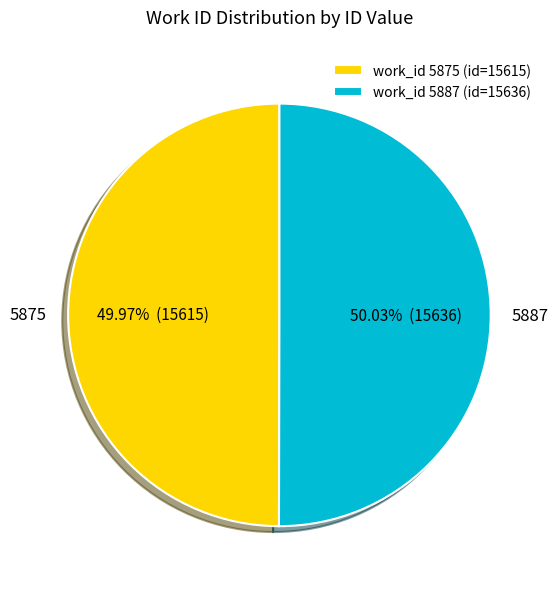

Is there a majority slice in this chart?

Yes